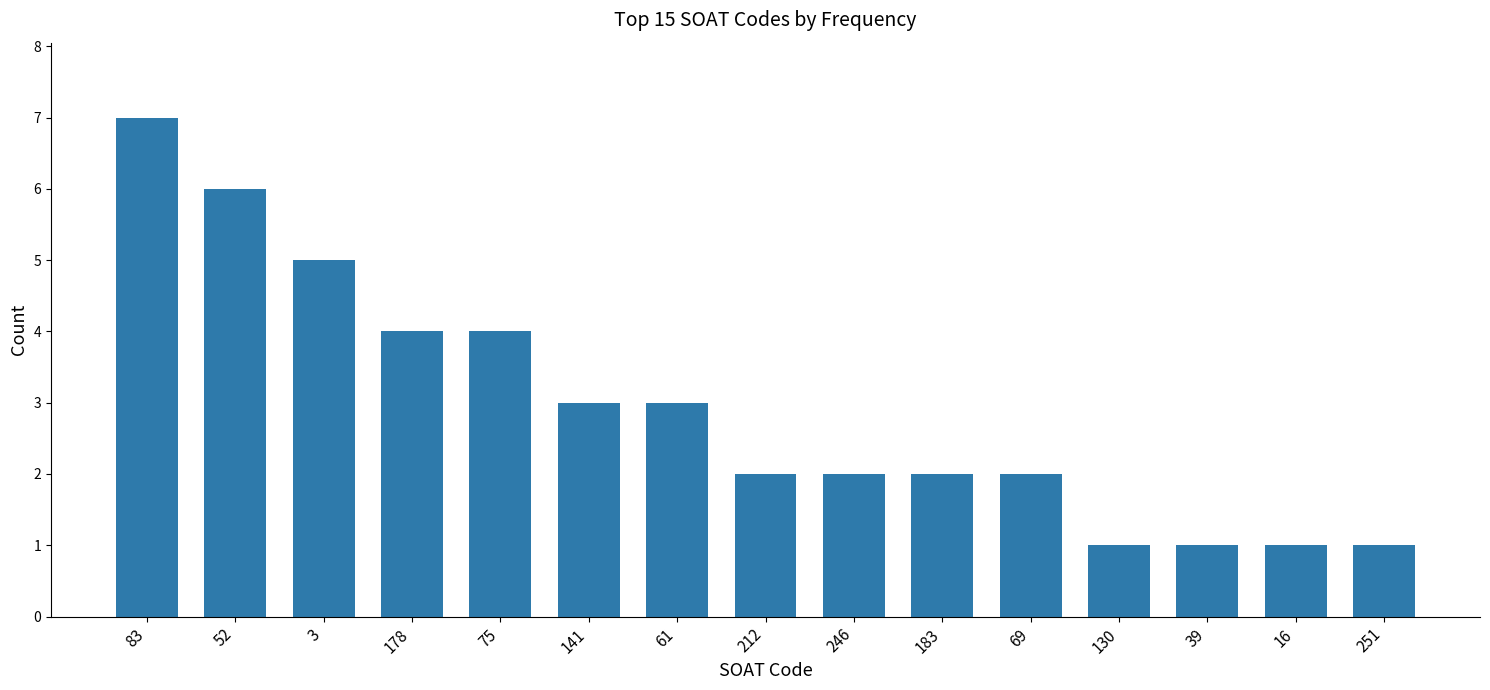

What is the approximate value at 141?

3